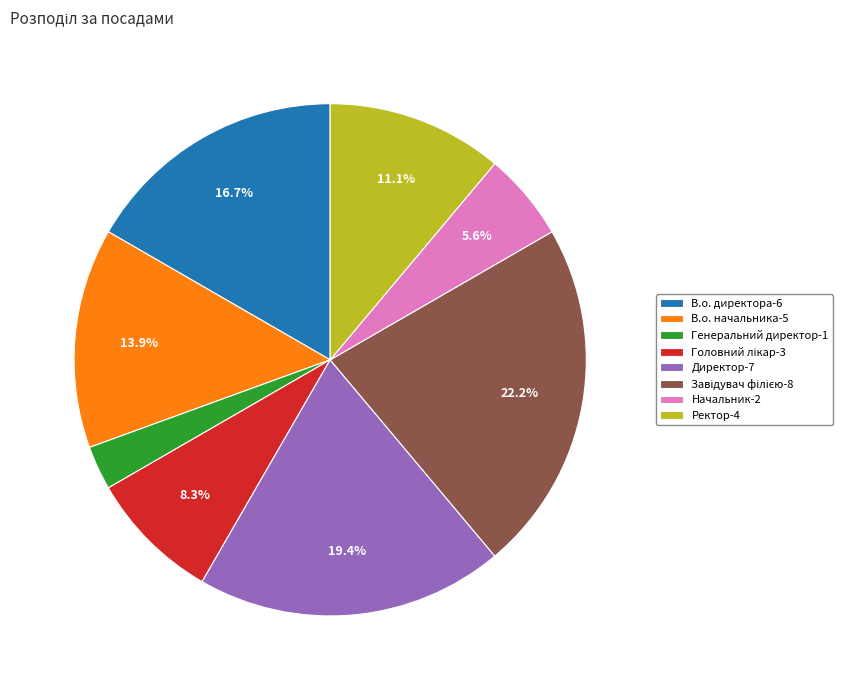

To the nearest percent, what is the average slice percentage?

12%